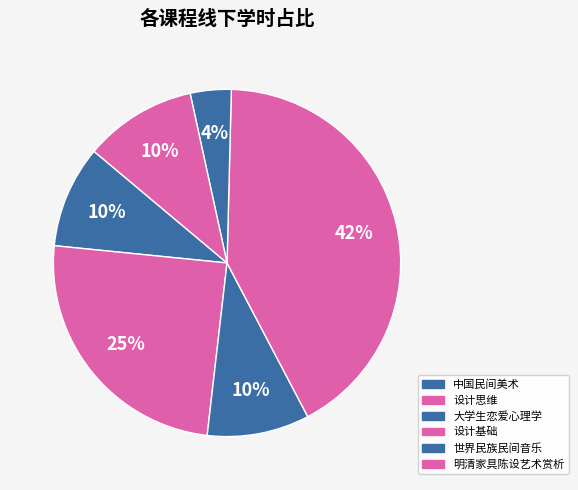

Which category has the smallest portion of the pie?

世界民族民间音乐